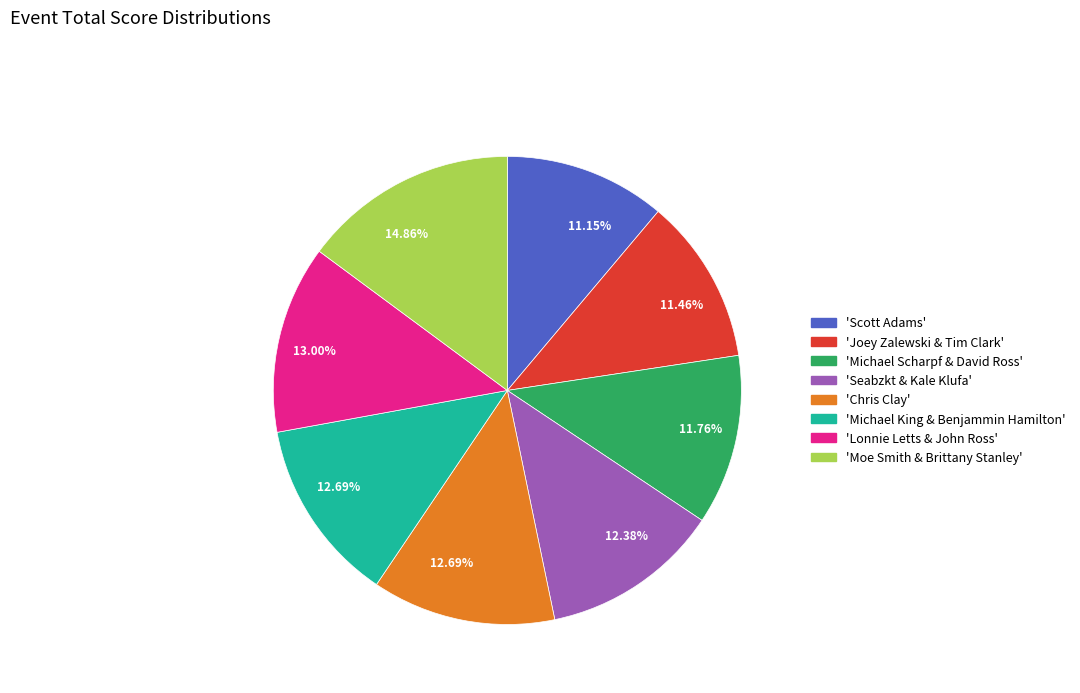

Is there a majority slice in this chart?

No